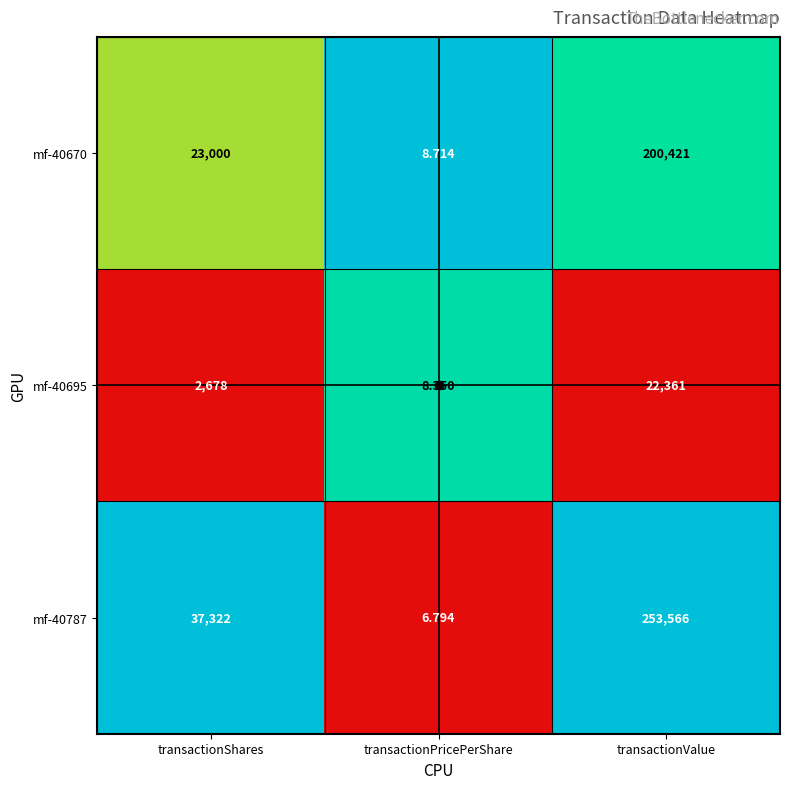

Between transactionShares and transactionValue, which series saw the biggest shift?

mf-40787